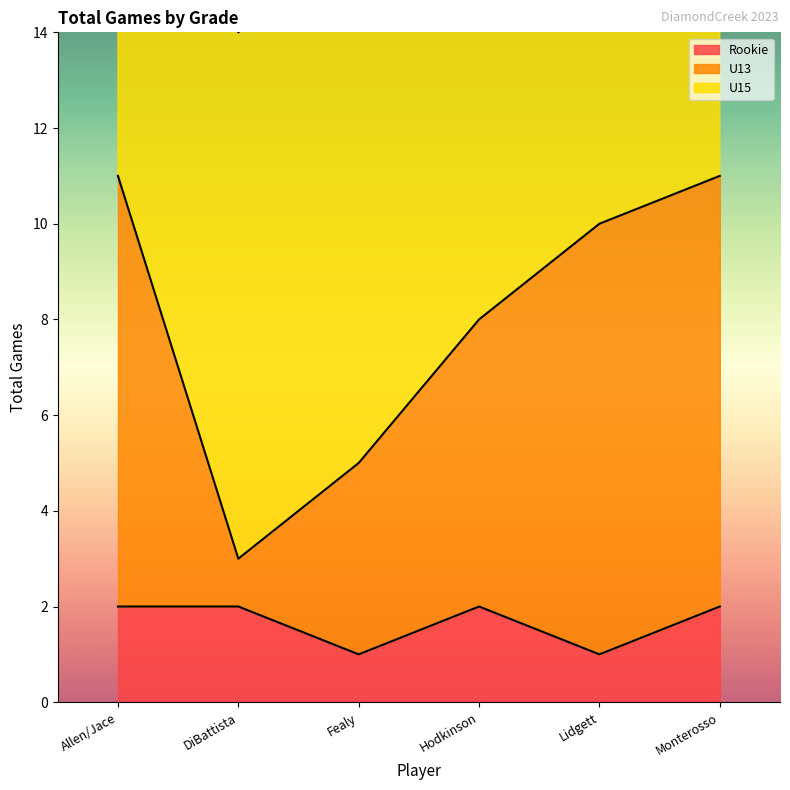

Which series has the largest range (max minus min)?

U13